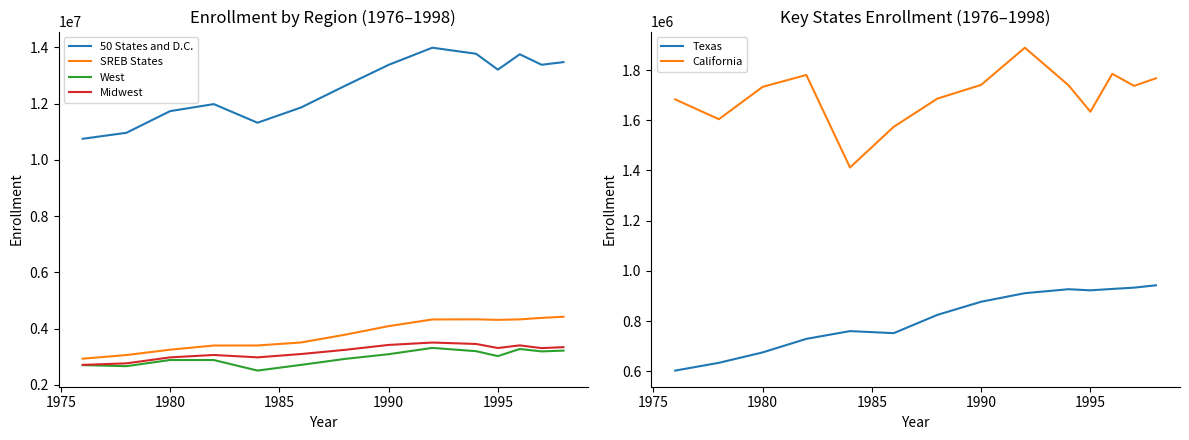

What is the minimum value for 50 States and D.C.?

10750634